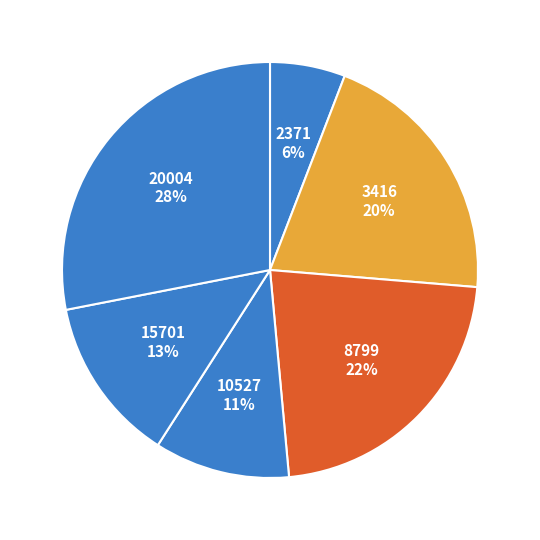

True or false: 2371 accounts for 18% of the total.

False